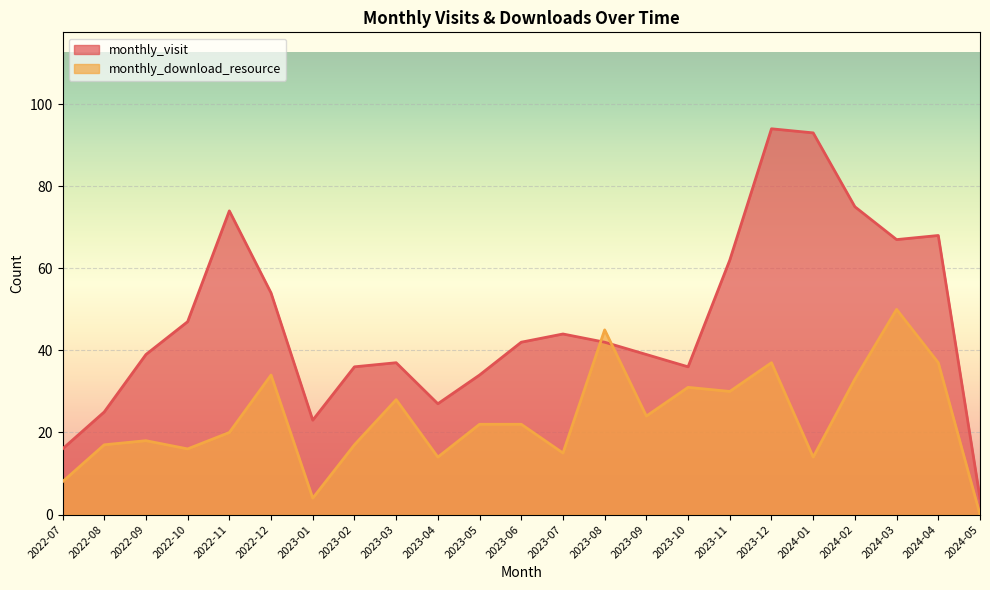

What is the label of the 9th point from the left?

2023-03